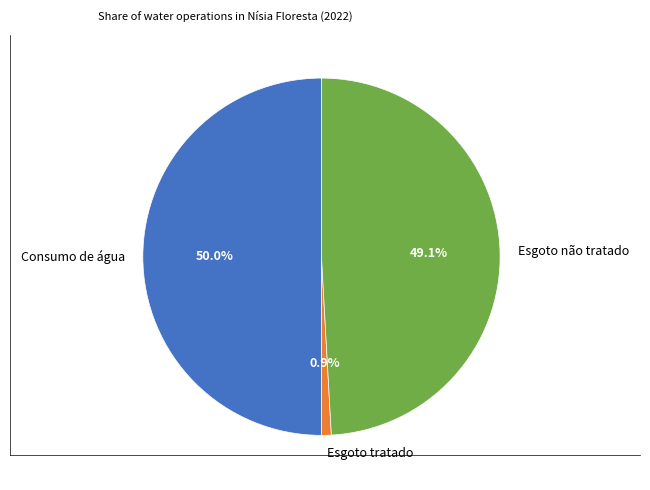

Does Esgoto não tratado account for over 50% of the chart?

No